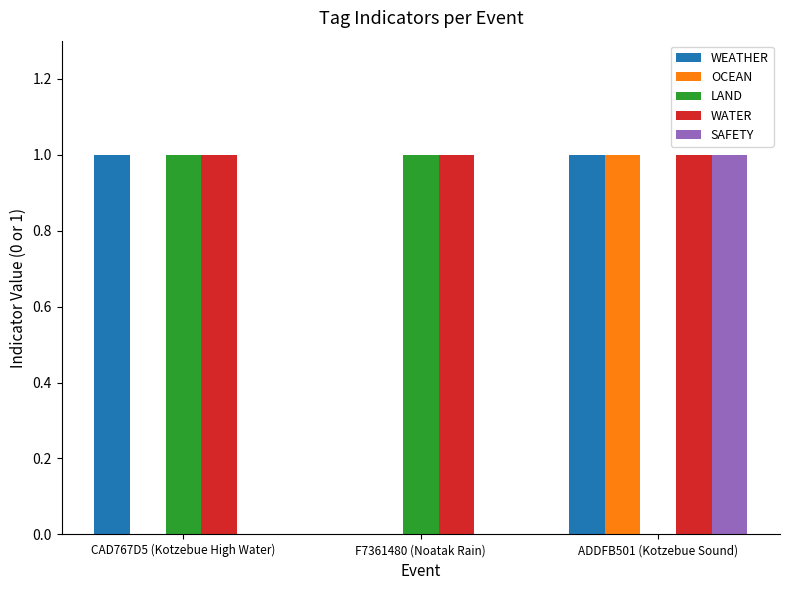

At which category is the sum across all series the highest?

ADDFB501 (Kotzebue Sound)